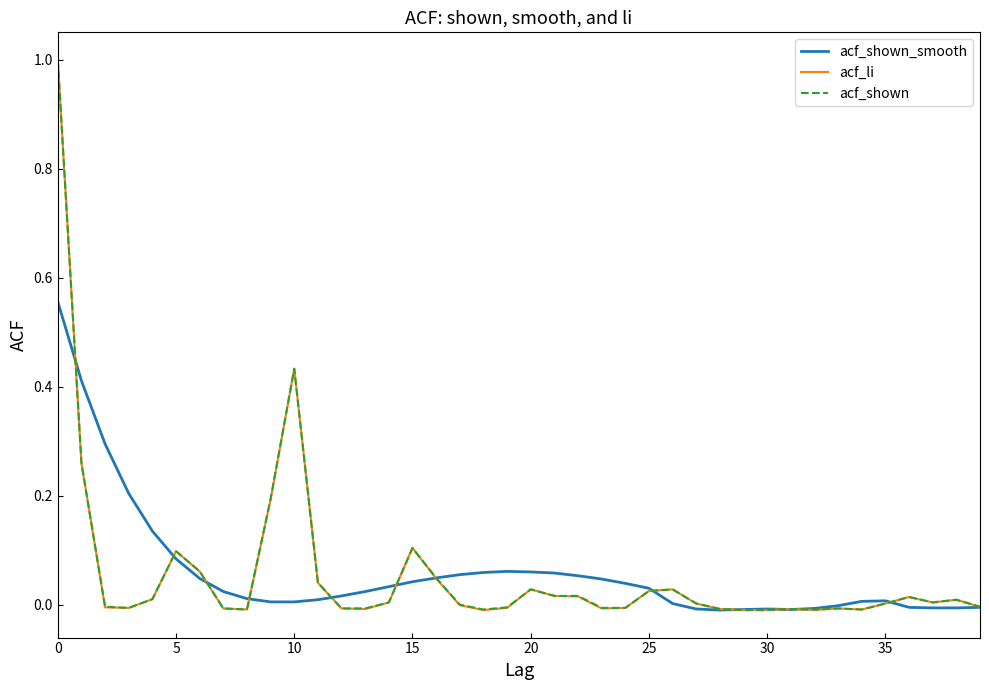

What is the greatest value displayed?

1.0